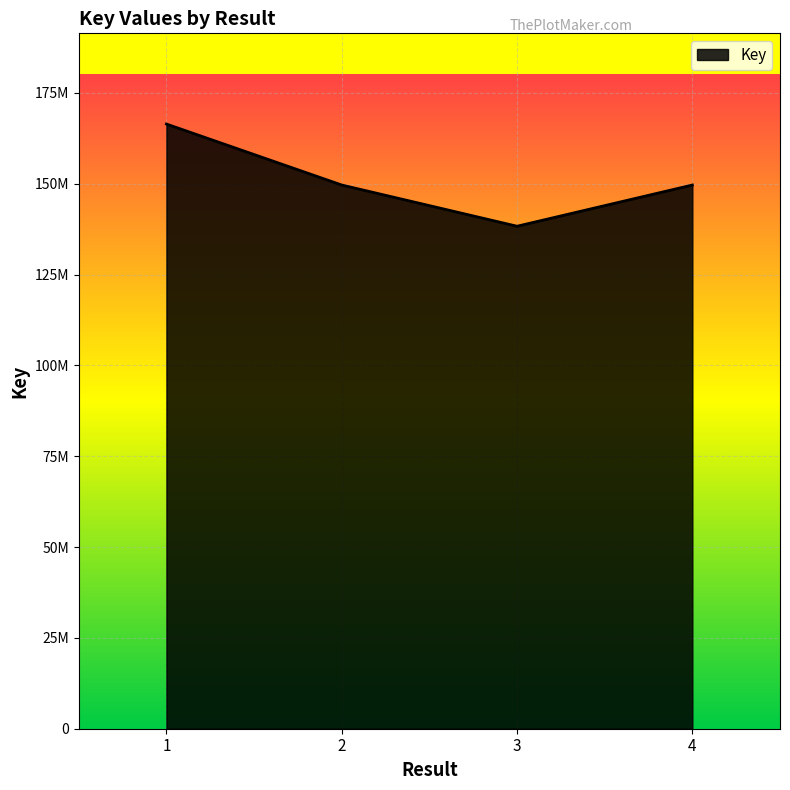

What is the sum of the values at 2 and 1?

316059944